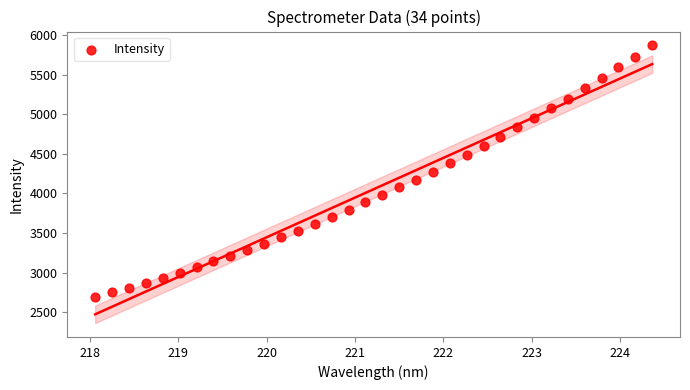

What is the range of X values (max minus min)?

6.3